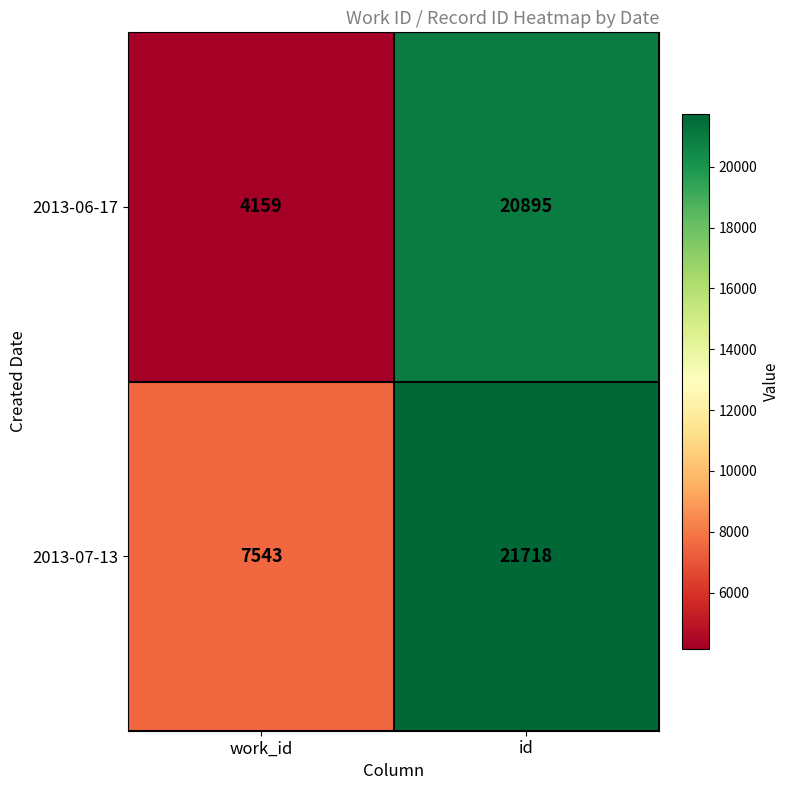

Rank the series at work_id from lowest to highest value.

2013-06-17, 2013-07-13